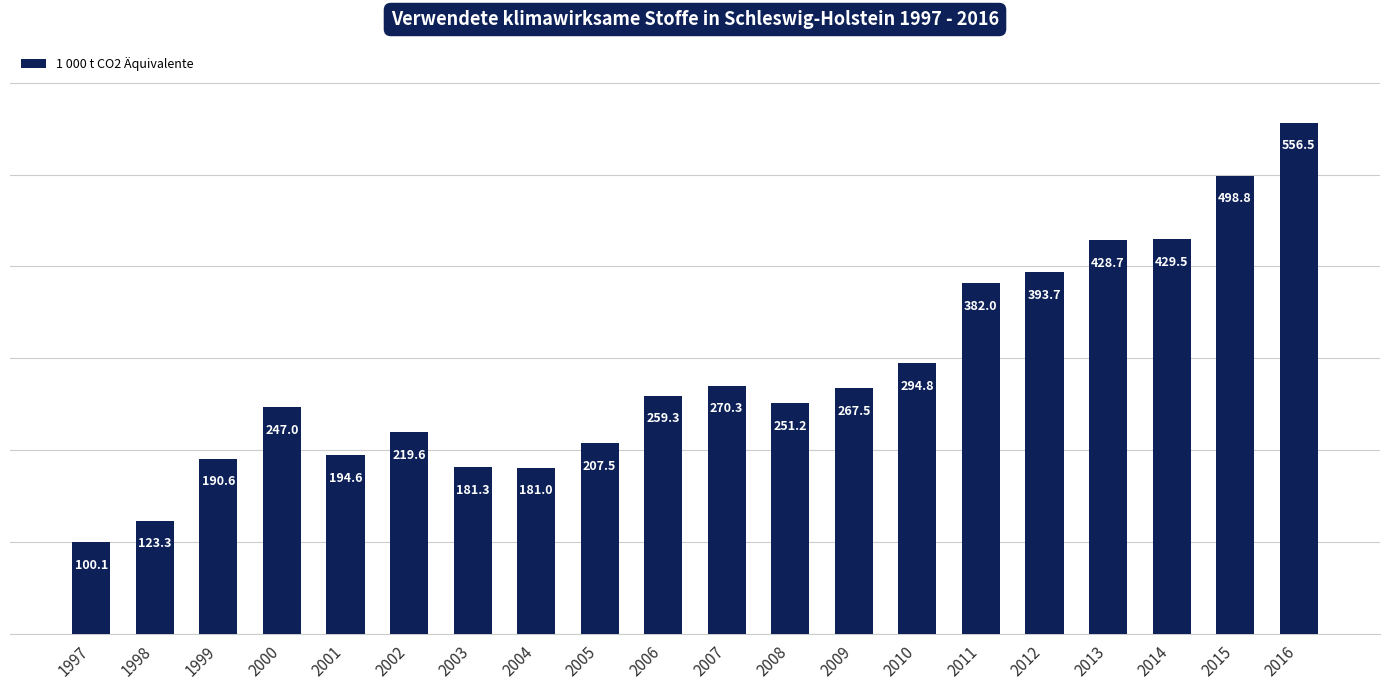

What is the average value?

283.9